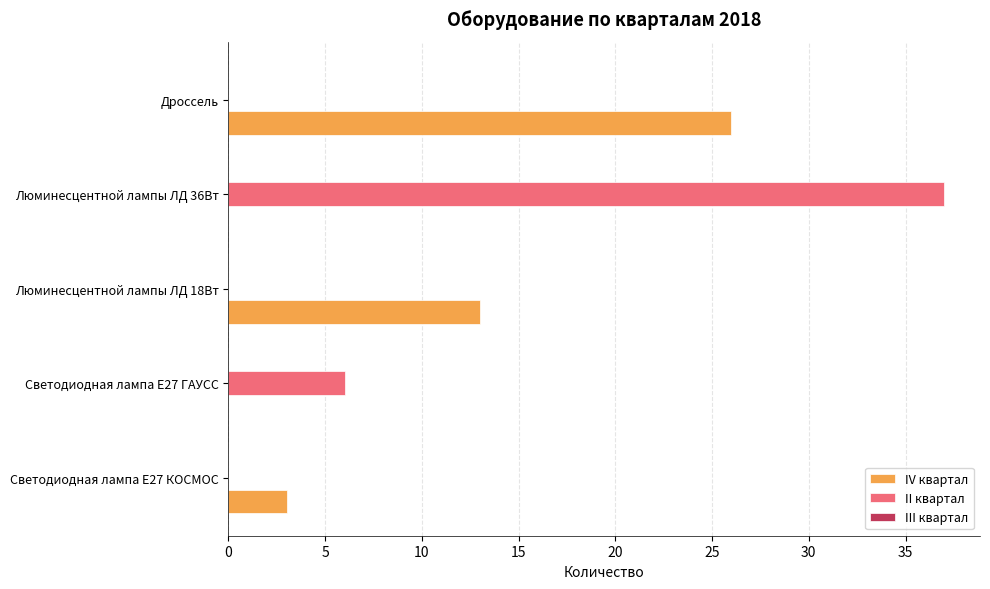

What is the sum of all IV квартал values?

42